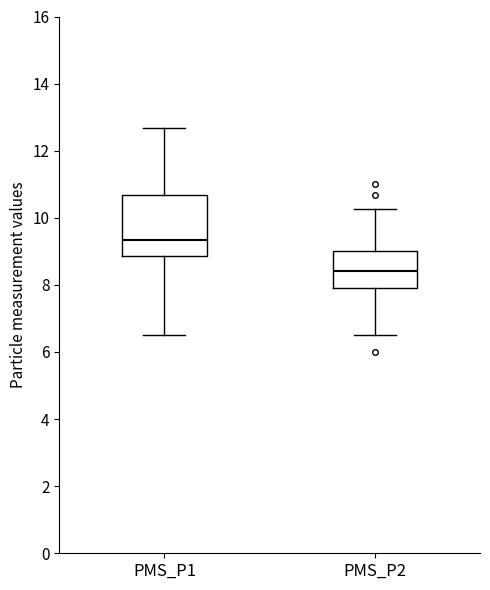

Which box has the lowest median line?

PMS_P2